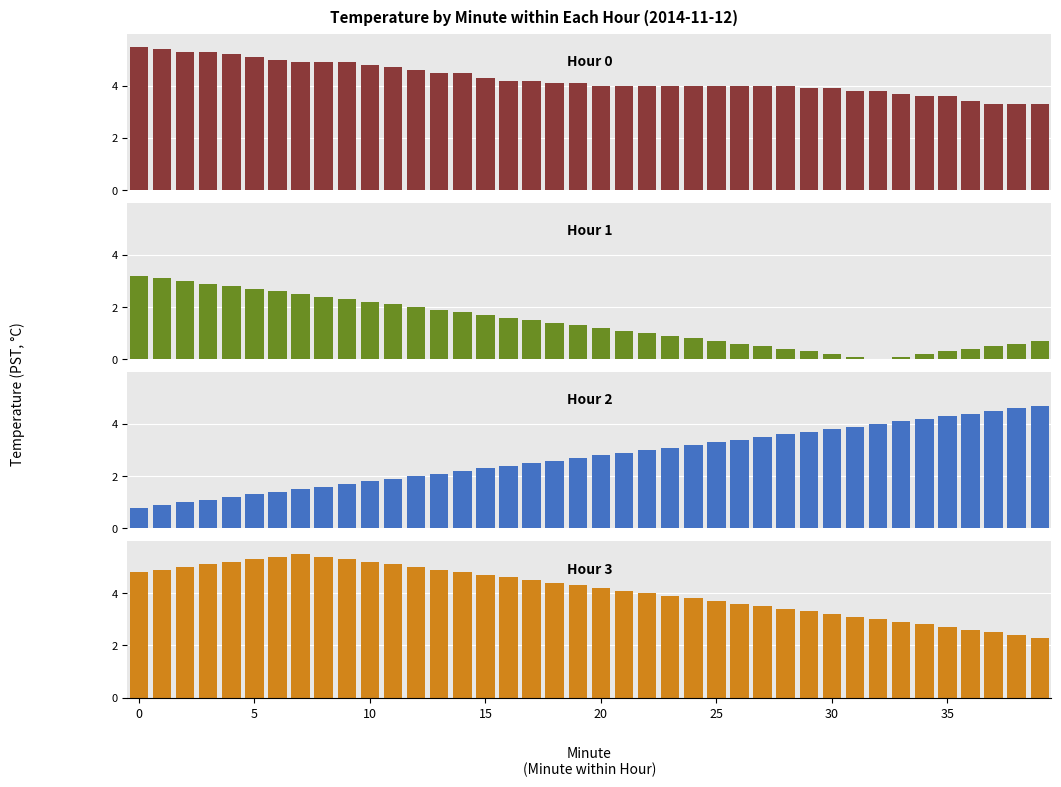

Reading left to right, list all the values displayed in this chart.

Hour 0: 5.5	5.4	5.3	5.3	5.2	5.1	5.0	4.9	4.9	4.9	4.8	4.7	4.6	4.5	4.5	4.3	4.2	4.2	4.1	4.1	4.0	4.0	4.0	4.0	4.0	4.0	4.0	4.0	4.0	3.9	3.9	3.8	3.8	3.7	3.6	3.6	3.4	3.3	3.3	3.3
Hour 1: 3.2	3.1	3.0	2.9	2.8	2.7	2.6	2.5	2.4	2.3	2.2	2.1	2.0	1.9	1.8	1.7	1.6	1.5	1.4	1.3	1.2	1.1	1.0	0.9	0.8	0.7	0.6	0.5	0.4	0.3	0.2	0.1	0.0	0.1	0.2	0.3	0.4	0.5	0.6	0.7
Hour 2: 0.8	0.9	1.0	1.1	1.2	1.3	1.4	1.5	1.6	1.7	1.8	1.9	2.0	2.1	2.2	2.3	2.4	2.5	2.6	2.7	2.8	2.9	3.0	3.1	3.2	3.3	3.4	3.5	3.6	3.7	3.8	3.9	4.0	4.1	4.2	4.3	4.4	4.5	4.6	4.7
Hour 3: 4.8	4.9	5.0	5.1	5.2	5.3	5.4	5.5	5.4	5.3	5.2	5.1	5.0	4.9	4.8	4.7	4.6	4.5	4.4	4.3	4.2	4.1	4.0	3.9	3.8	3.7	3.6	3.5	3.4	3.3	3.2	3.1	3.0	2.9	2.8	2.7	2.6	2.5	2.4	2.3